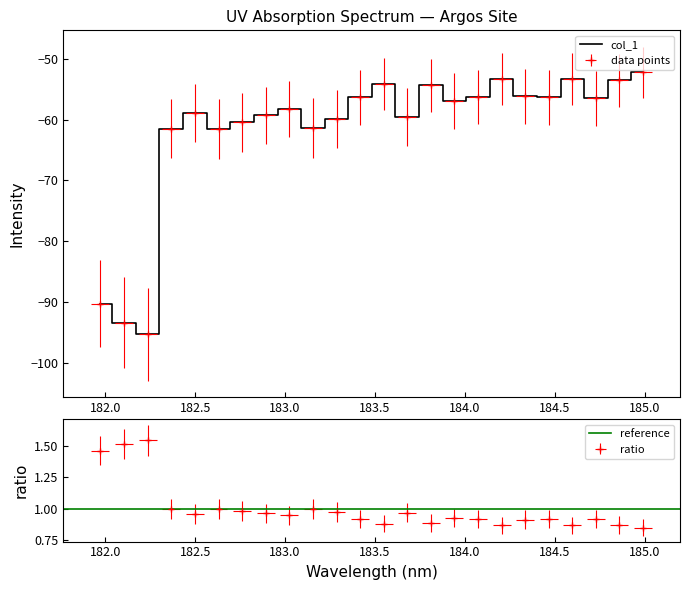

Which category has the highest value across all series?

184.9911297472